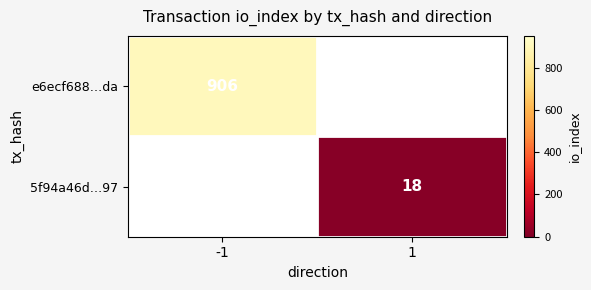

The e6ecf688…da series shows 254.0 at -1. True or false?

False